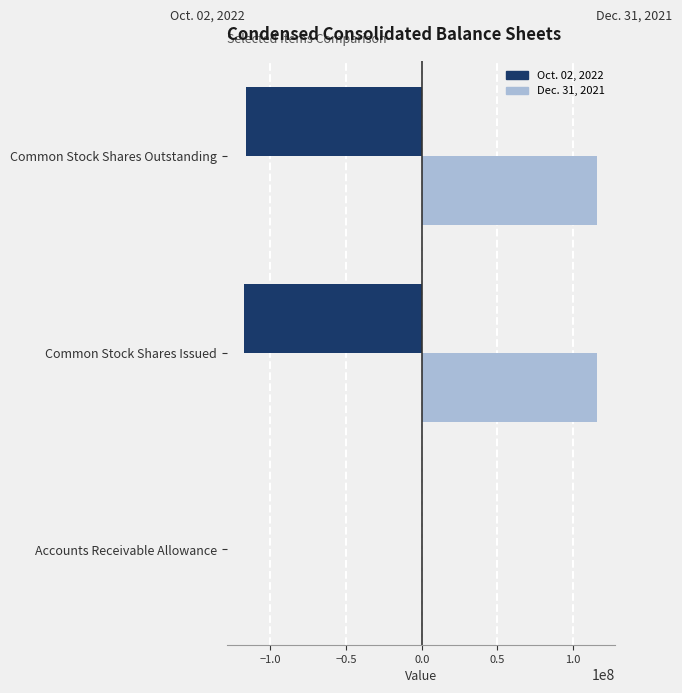

Count the number of categories in the chart.

3